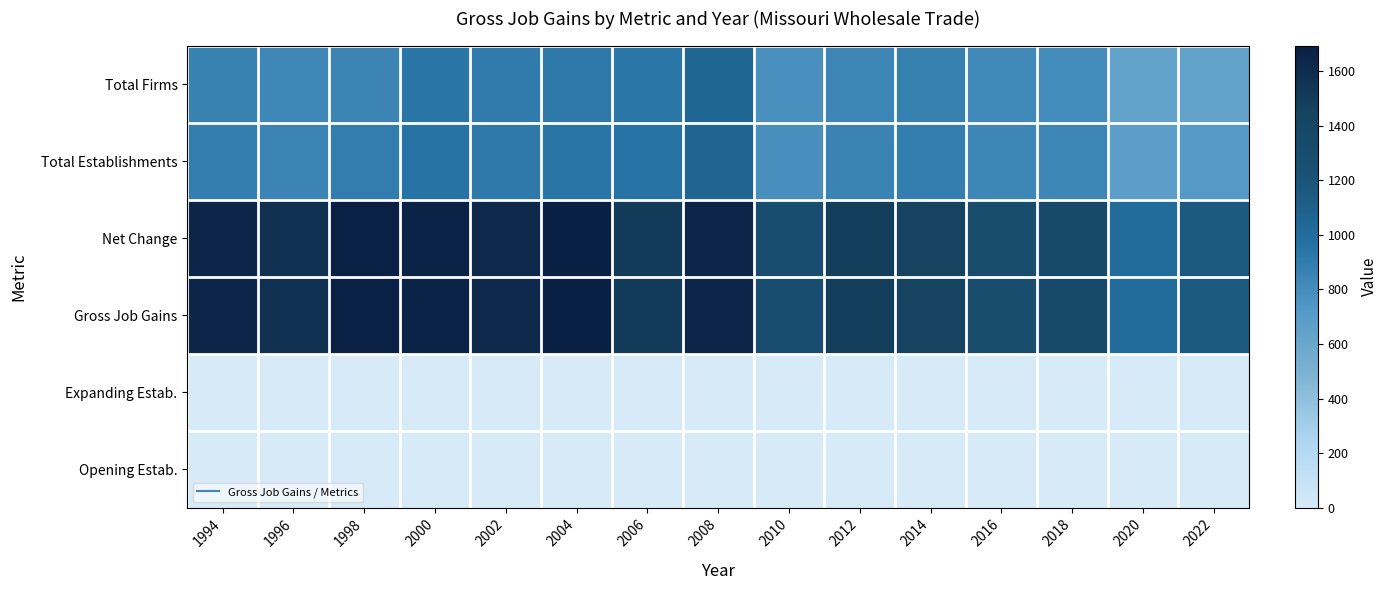

Reading left to right, transcribe all the data shown in this chart.

Total Firms: 1994=865	1996=832	1998=848	2000=941	2002=903	2004=917	2006=939	2008=1052	2010=776	2012=845	2014=877	2016=826	2018=803	2020=636	2022=649
Total Establishments: 1994=883	1996=849	1998=891	2000=953	2002=914	2004=943	2006=949	2008=1054	2010=787	2012=858	2014=885	2016=840	2018=835	2020=678	2022=721
Net Change: 1994=1645	1996=1572	1998=1679	2000=1657	2002=1627	2004=1695	2006=1502	2008=1653	2010=1283	2012=1474	2014=1449	2016=1290	2018=1335	2020=1002	2022=1147
Gross Job Gains: 1994=1645	1996=1572	1998=1679	2000=1657	2002=1627	2004=1695	2006=1502	2008=1653	2010=1283	2012=1474	2014=1449	2016=1290	2018=1335	2020=1002	2022=1147
Expanding Estab.: 1994=0	1996=0	1998=0	2000=0	2002=0	2004=0	2006=0	2008=0	2010=0	2012=0	2014=0	2016=0	2018=0	2020=0	2022=0
Opening Estab.: 1994=0	1996=0	1998=0	2000=0	2002=0	2004=0	2006=0	2008=0	2010=0	2012=0	2014=0	2016=0	2018=0	2020=0	2022=0